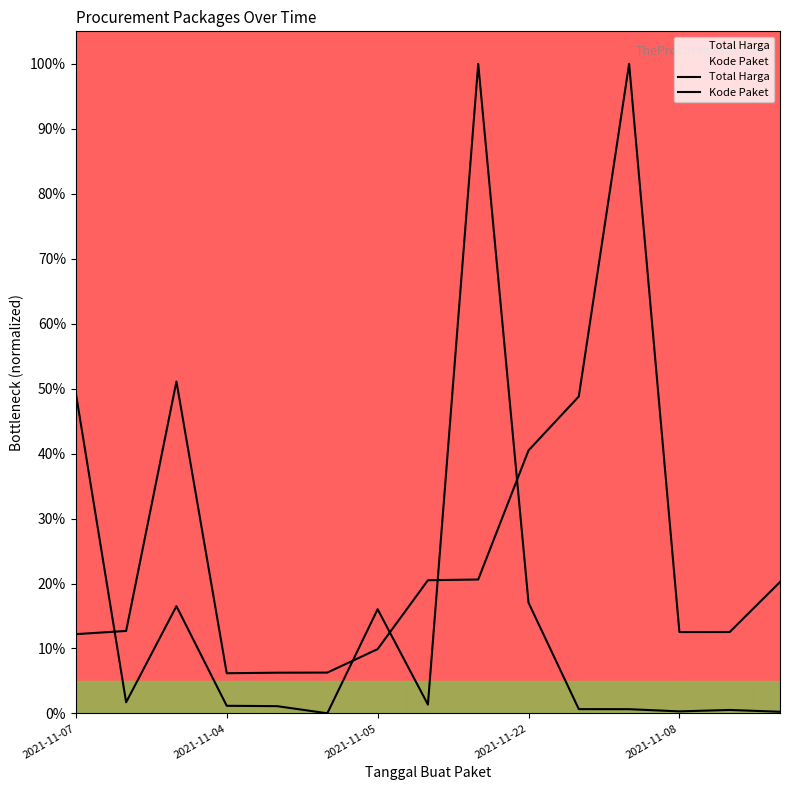

What is the difference between the second highest and minimum values in the Total Harga series?

0.5